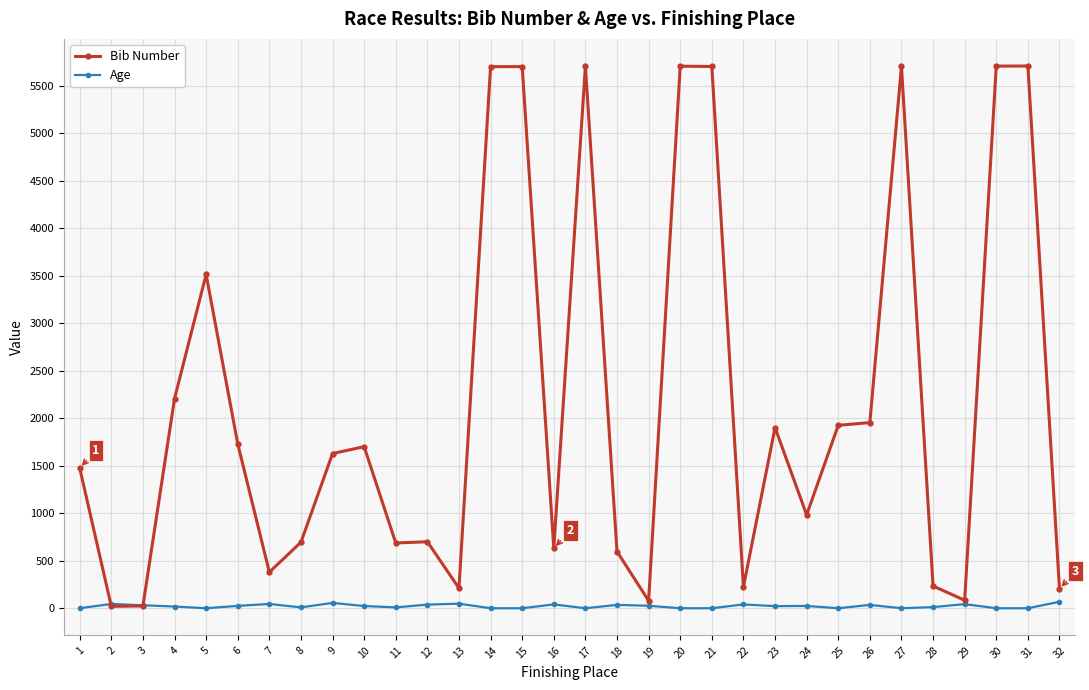

After their last crossing, which series has the higher values: Age or Bib Number?

Bib Number